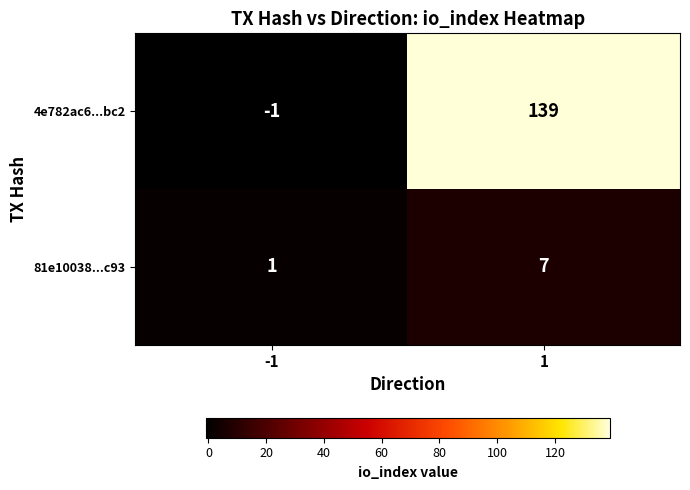

What is the maximum value shown in the chart?

139